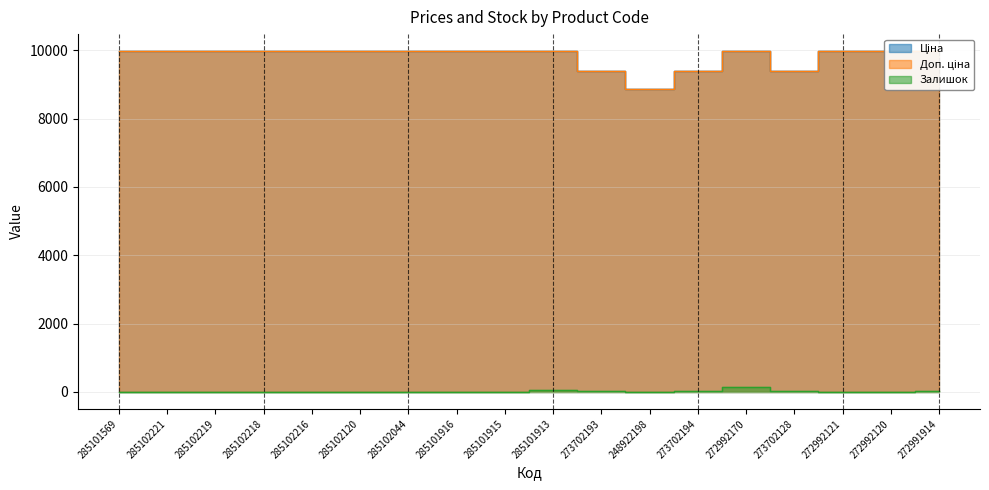

True or false: Залишок has a value of 11.0 at 285102221.

True